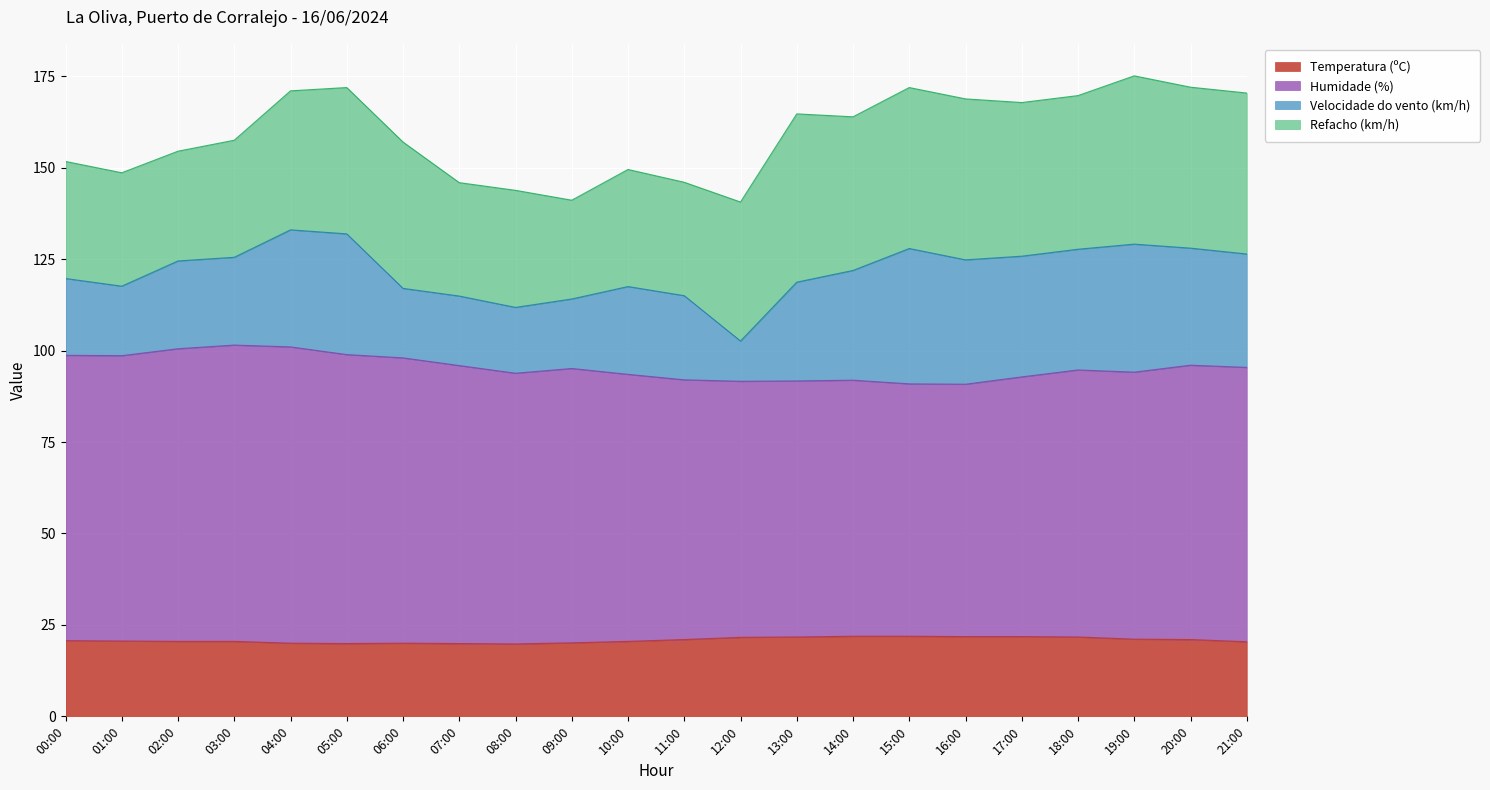

What is the lowest value of the Temperatura (ºC) series?

19.8